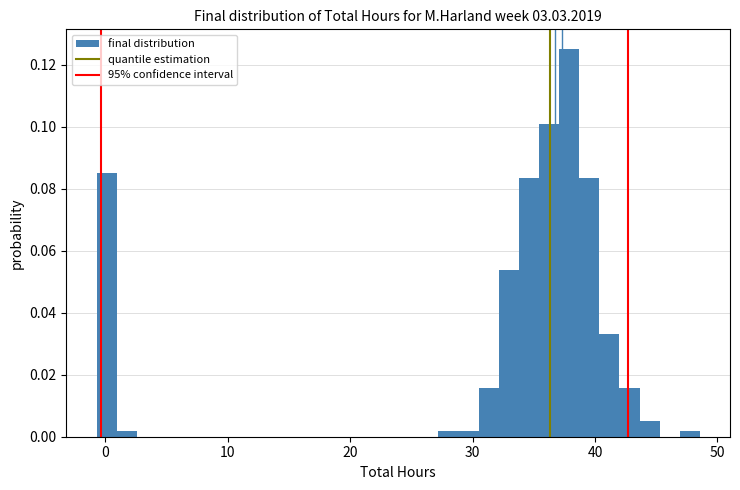

Read against the x-axis, roughly where is the centre of the tallest bar?

38